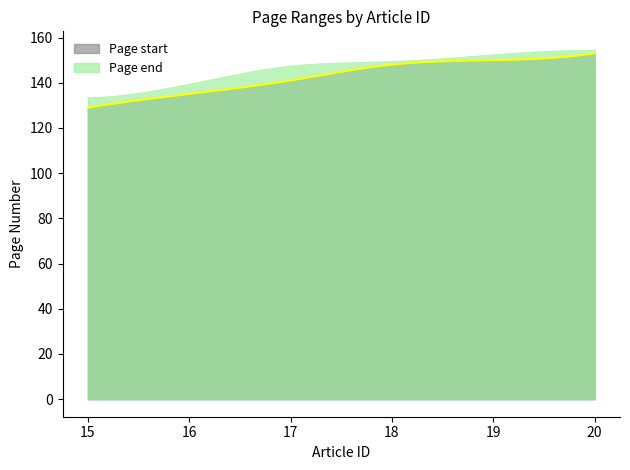

What value does the Page start series have at 15, to the nearest 5?

130